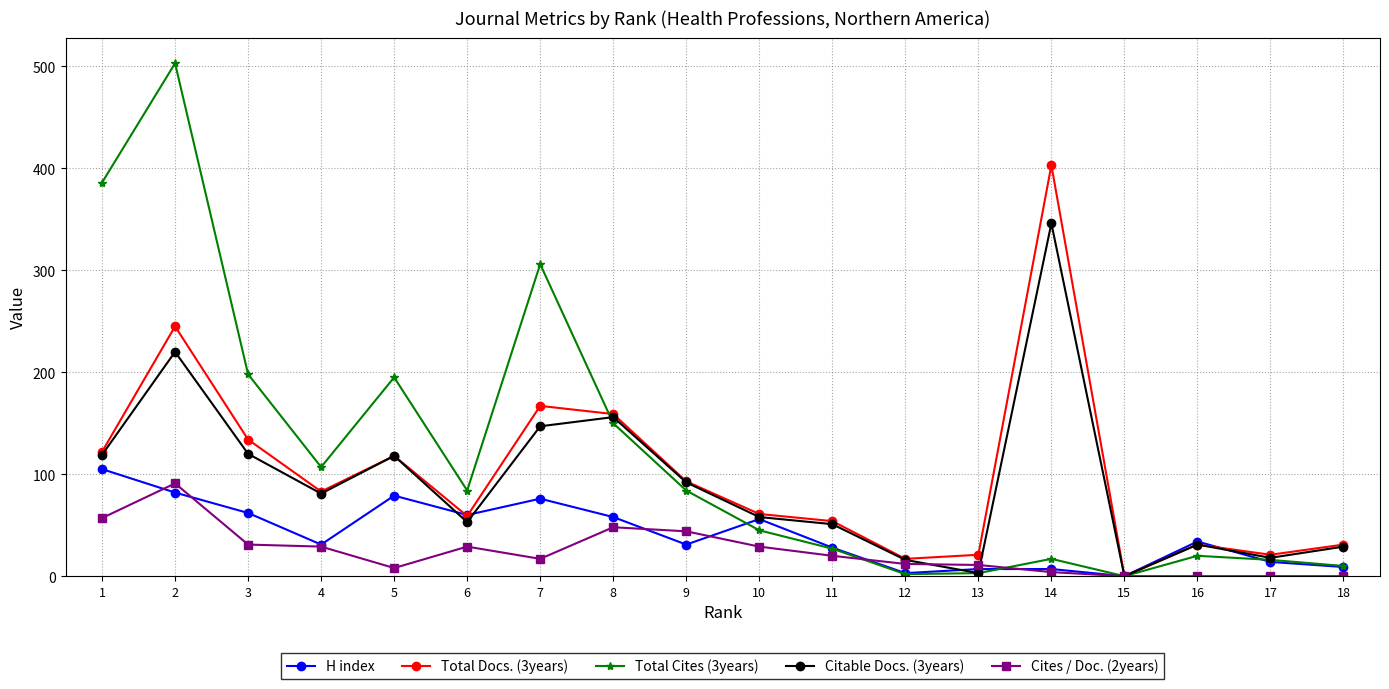

Which series ends up on top after the final intersection of Total Docs. (3years) and Total Cites (3years)?

Total Docs. (3years)